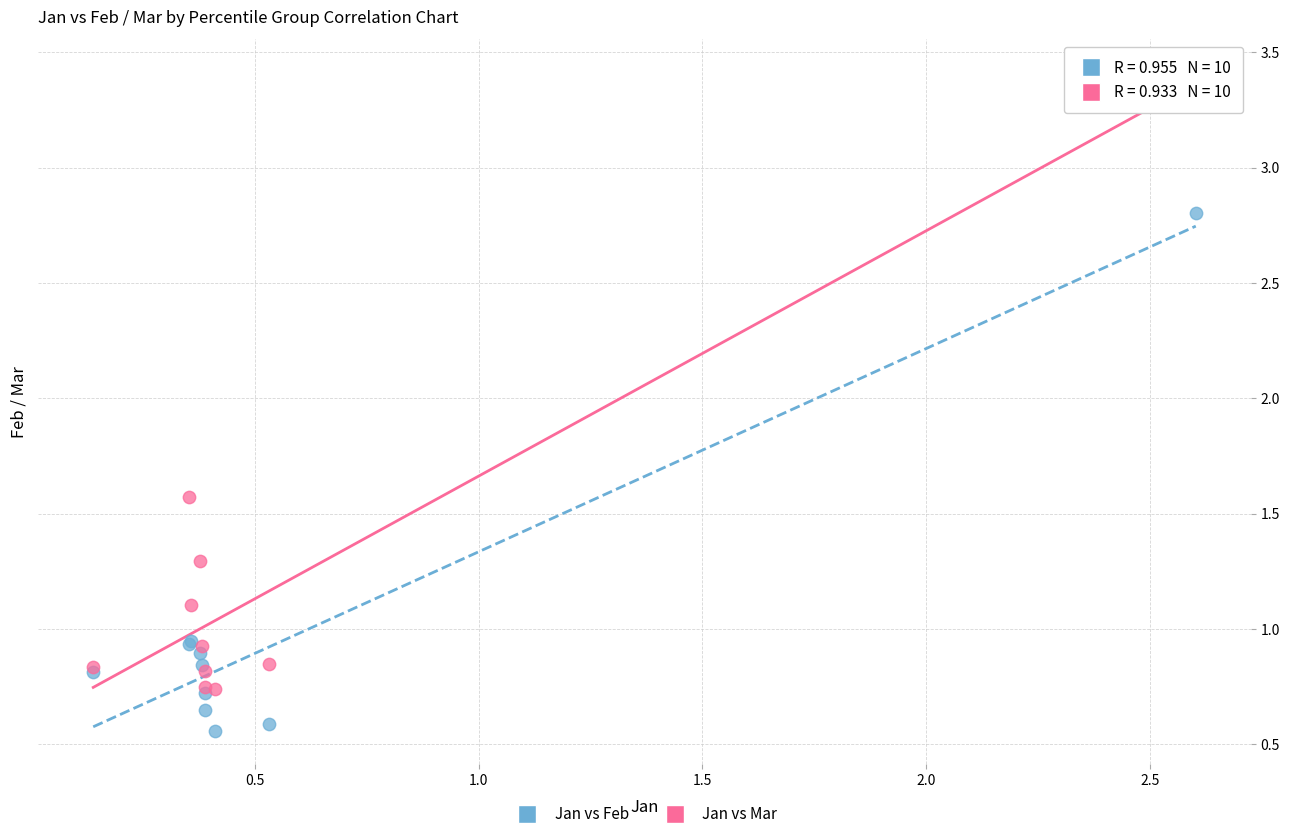

Which series contains the highest Y value?

Jan vs Mar